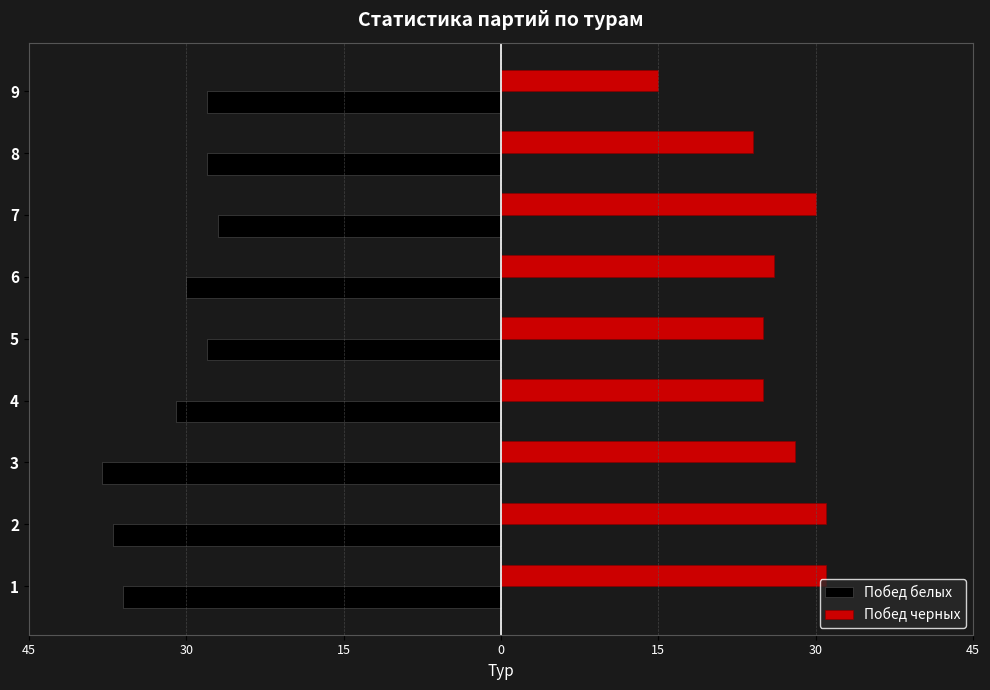

What is the sum of all Побед белых values?

-283